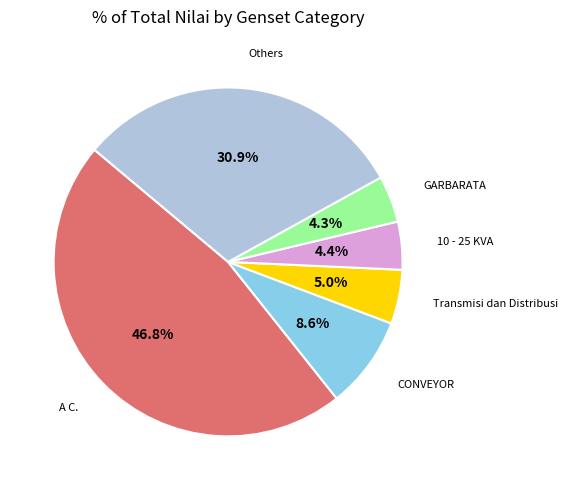

Does any single category account for the majority?

No